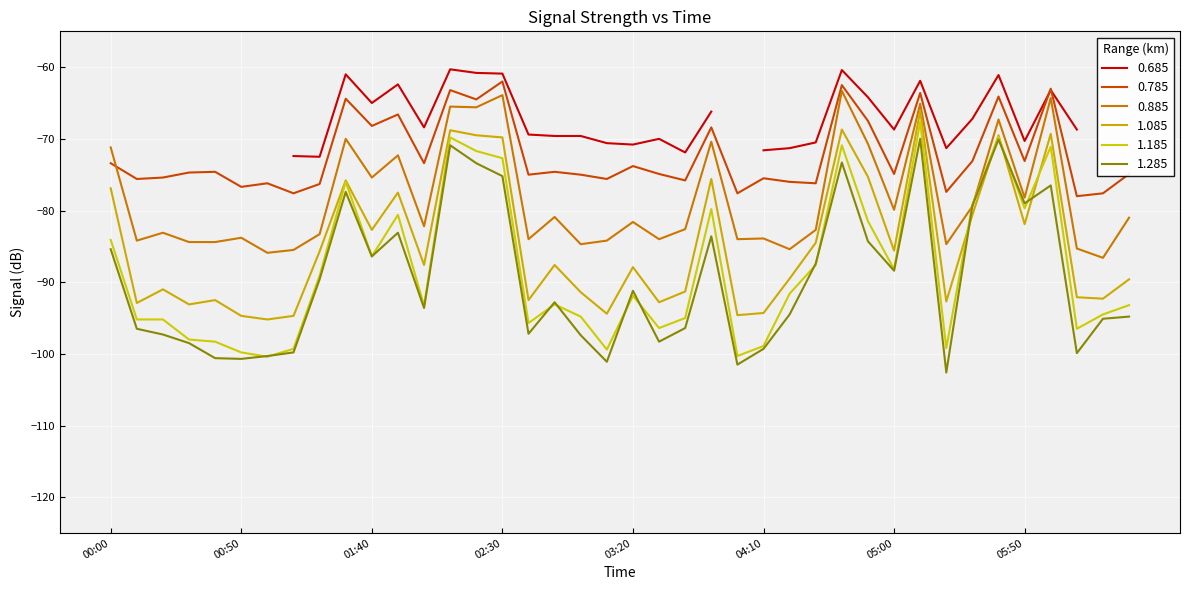

How many intersections are there between 0.785 and 0.885?

1